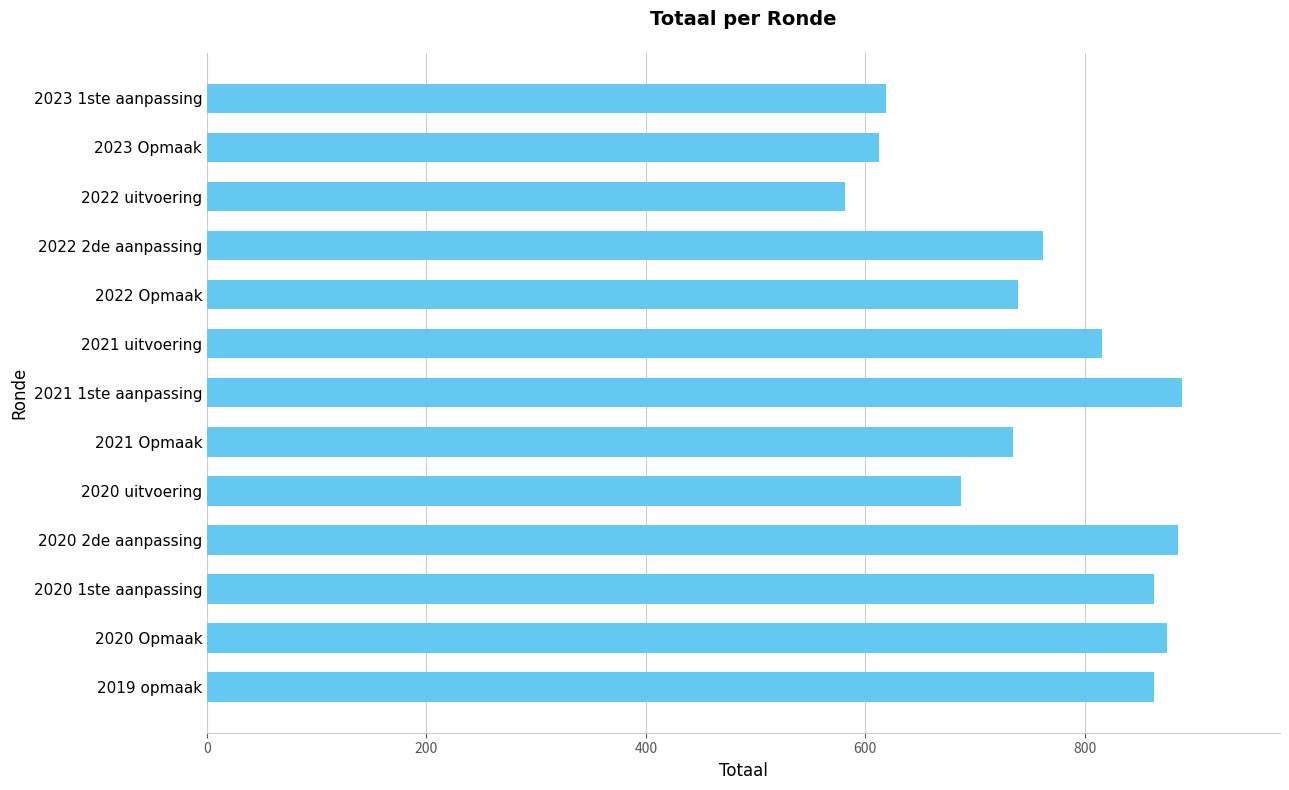

How many bars are there in total?

13